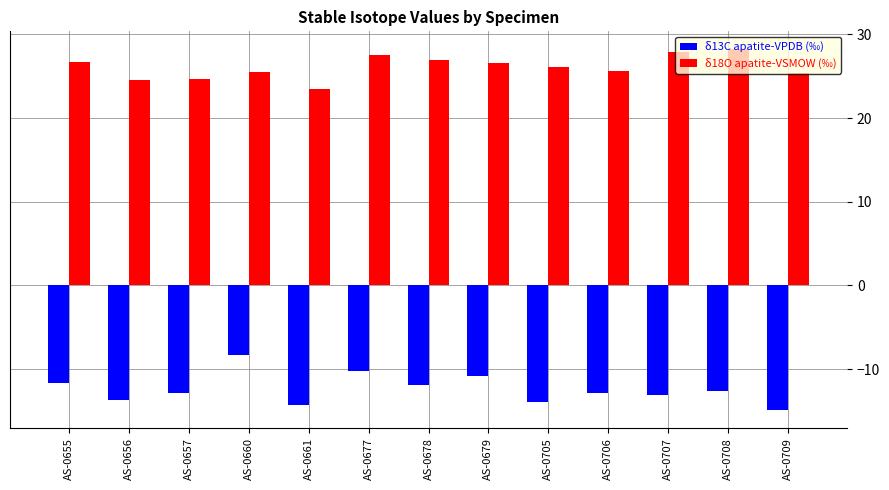

Is it true that δ13C apatite-VPDB (‰) equals -8.3 at AS-0661?

False